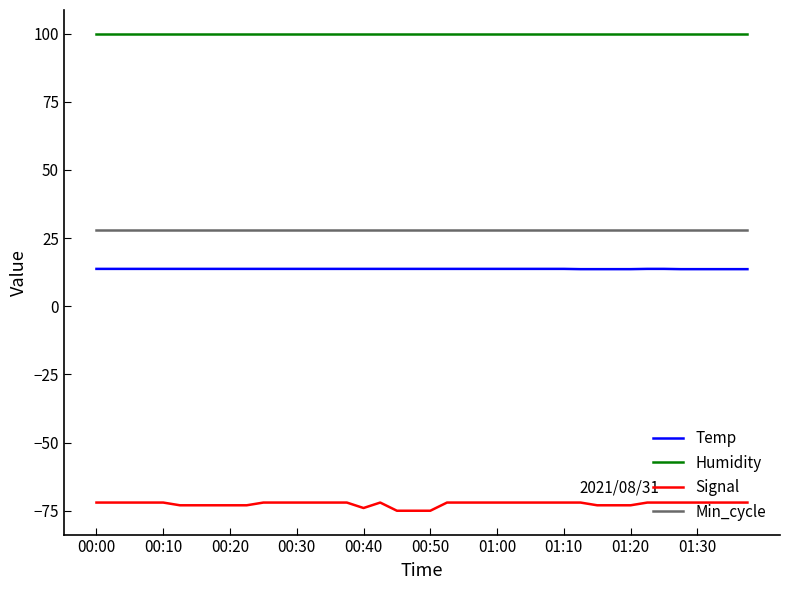

What is the sum of all Humidity values?

3996.0